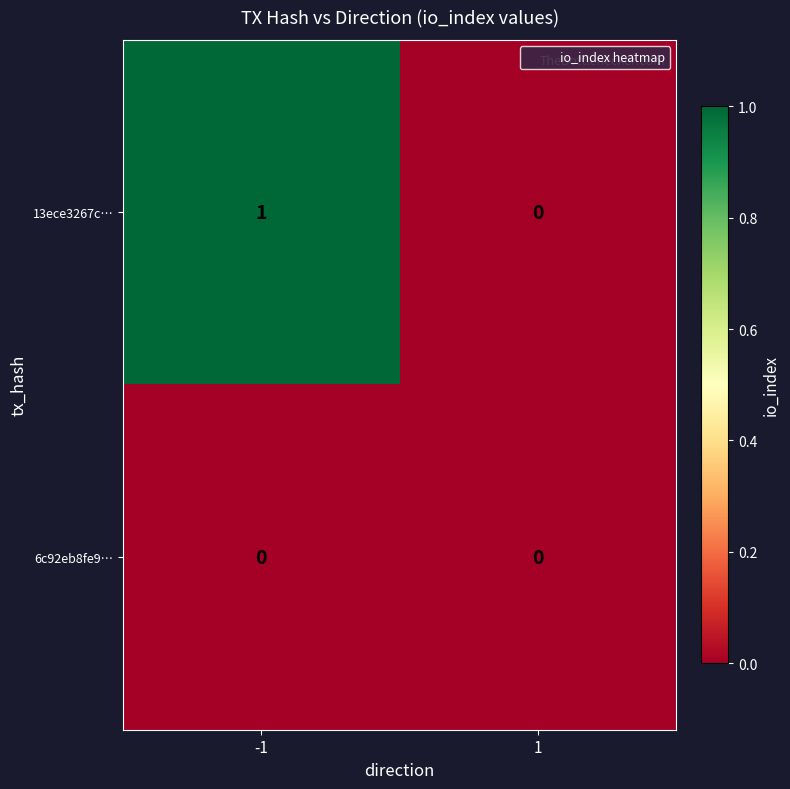

List the series in order of their peak value, highest first.

13ece3267c…, 6c92eb8fe9…